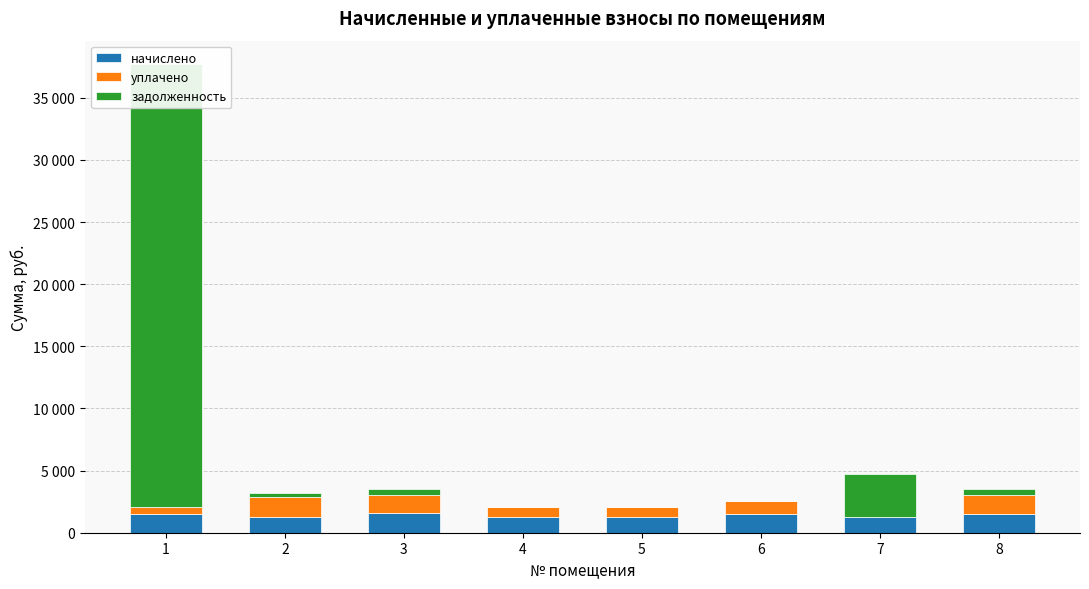

What is the value of the уплачено bar at the 8th from the left?

1495.9